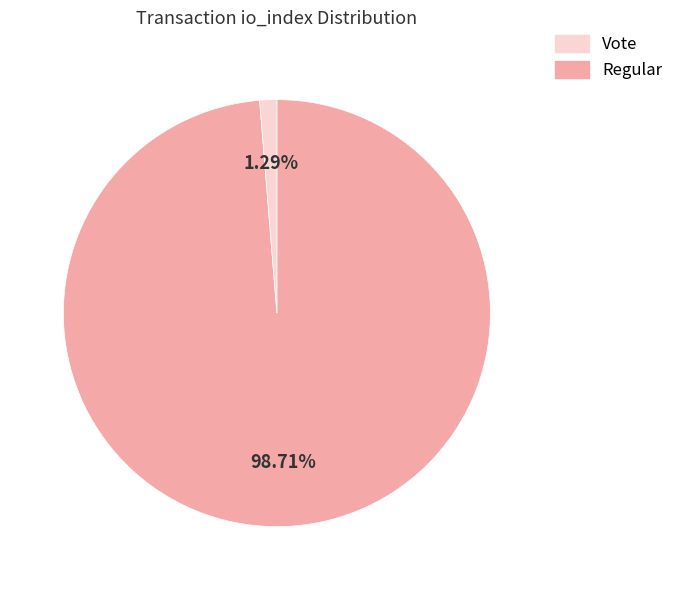

Does any single category account for the majority?

Yes